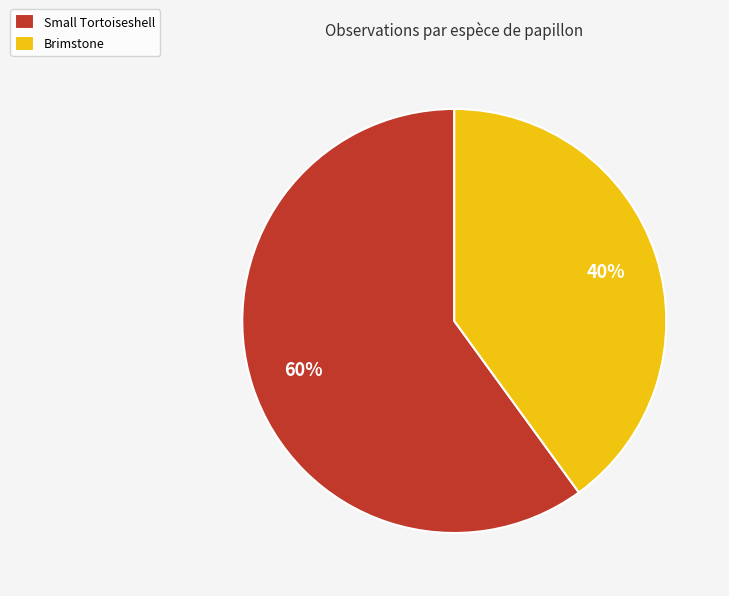

Which category accounts for the majority?

Small Tortoiseshell